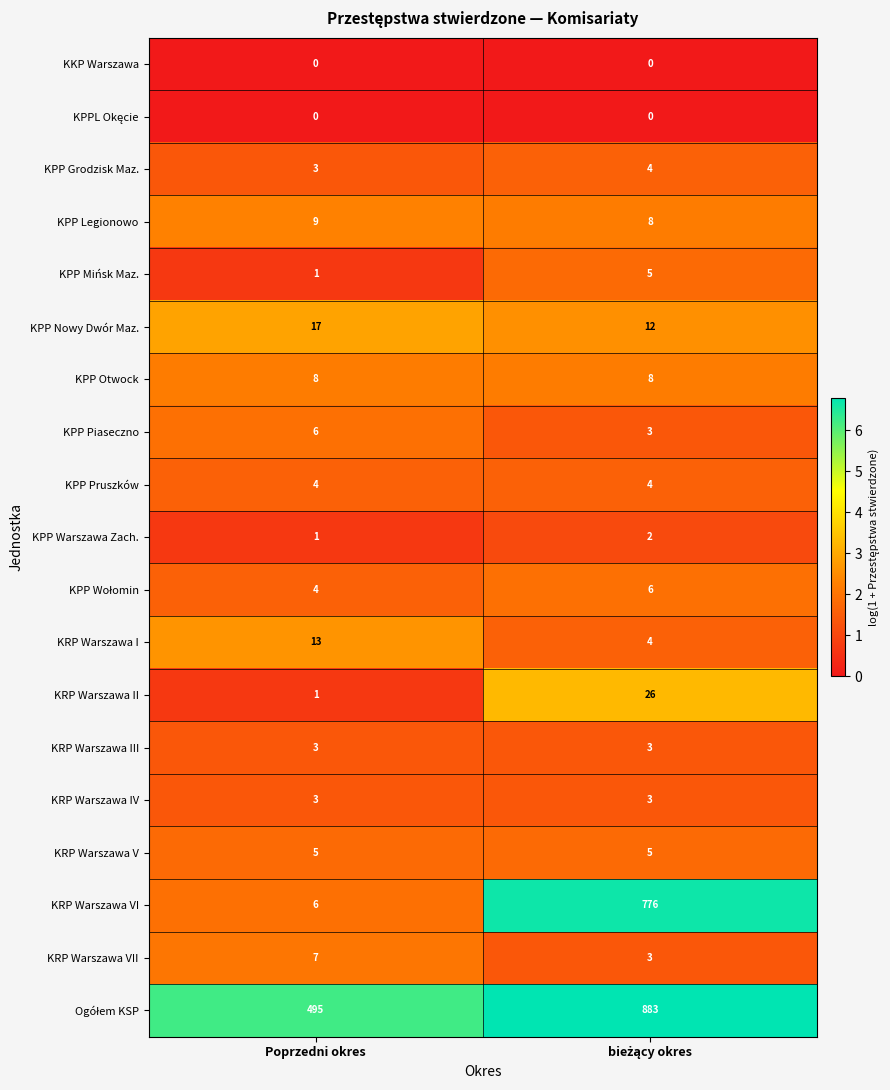

What is the maximum value shown in the chart?

883